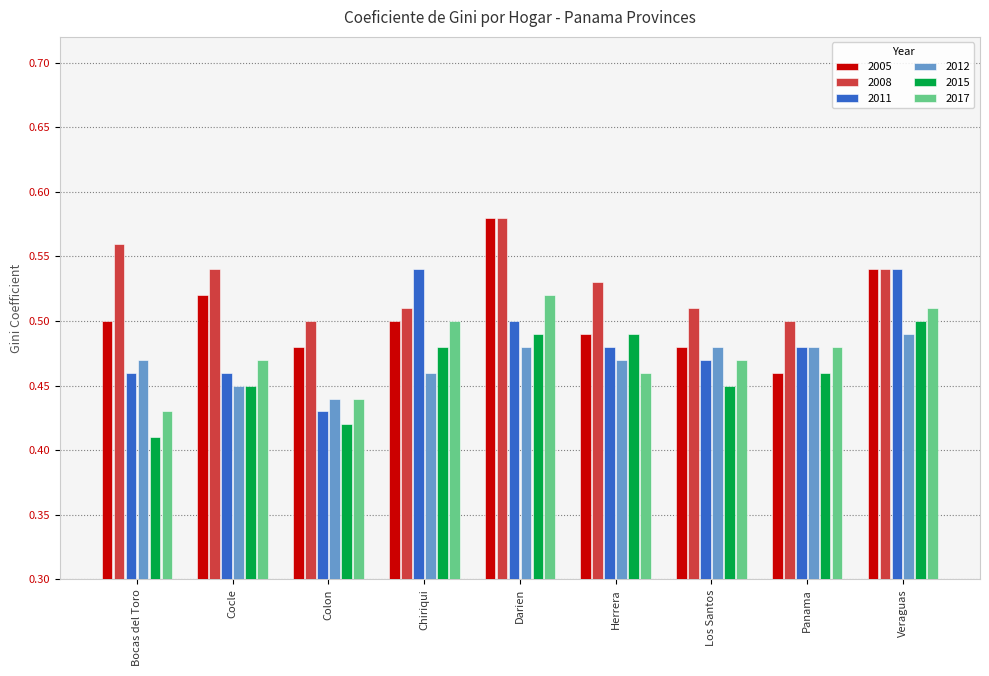

True or false: 2008 has a value of 0.7 at Chiriqui.

False